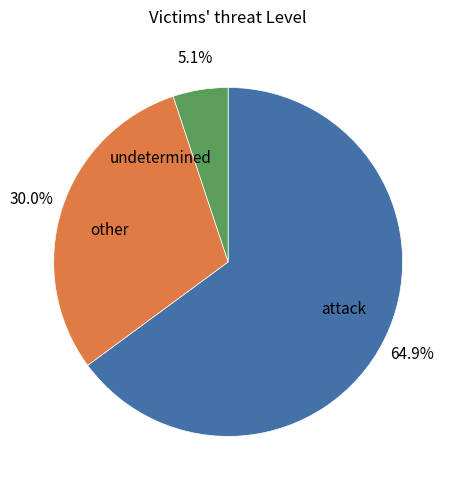

Approximately how many times larger is the value at attack compared to undetermined?

12.7